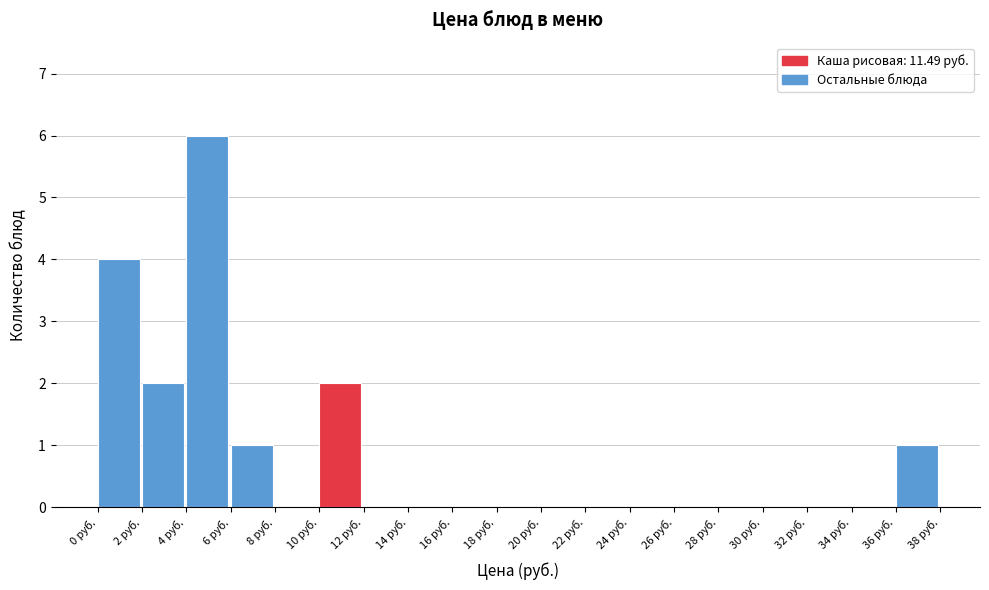

What is the height of the bar covering 36 to 38 on the x-axis? The values are not printed on the chart, so give them approximately, as read against the axis.

1